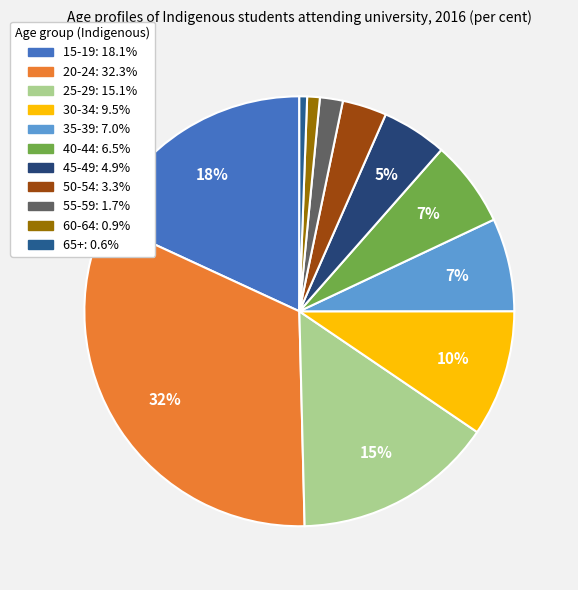

Count the number of slices in the pie.

11